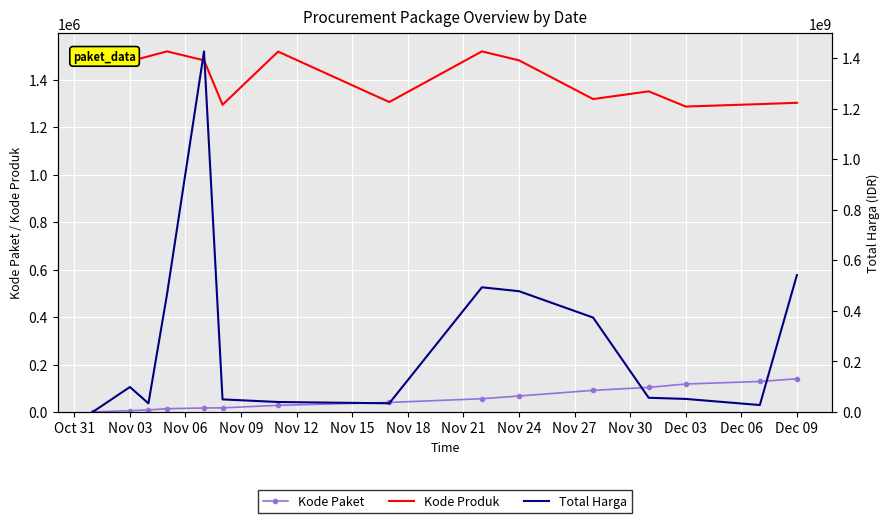

True or false: Kode Paket and Total Harga intersect in this chart.

False